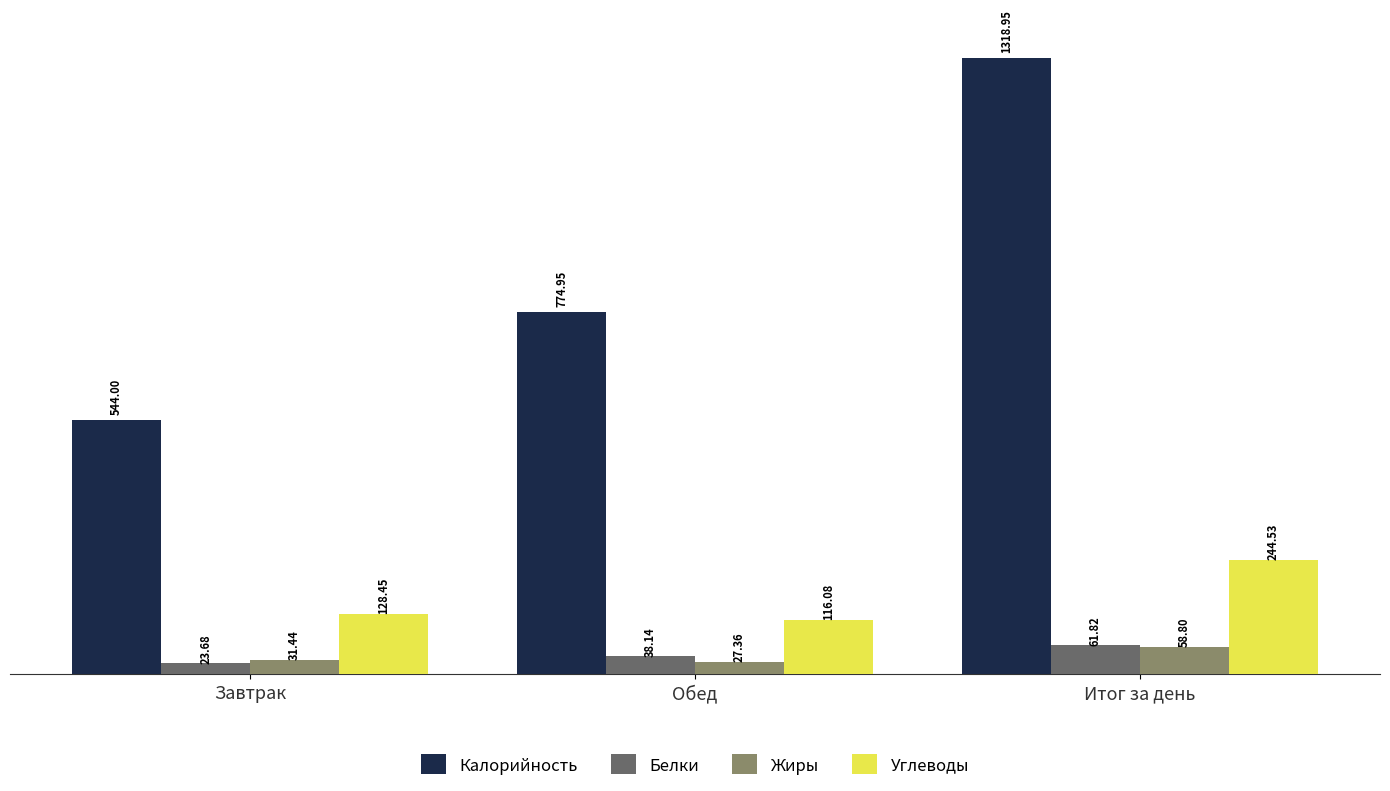

How many groups of bars are there?

3